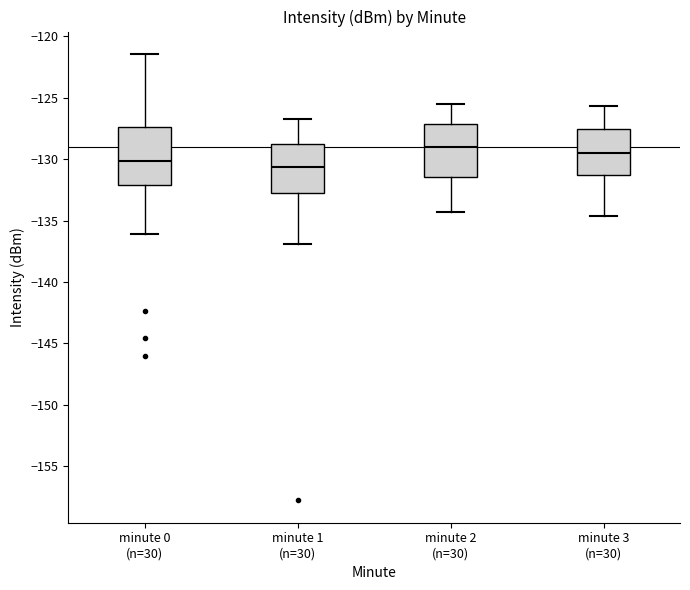

Reading left to right, transcribe this box plot: for each box, give where its median line is, the range the box spans, and where its two whiskers end, as read against the y-axis. The values are not printed on the chart, so give them approximately, as read against the axis.

minute 0 (n=30): median -130.0, box -132.0 to -127.5, whiskers -136.0 to -121.5
minute 1 (n=30): median -130.5, box -132.5 to -129.0, whiskers -137.0 to -126.5
minute 2 (n=30): median -129.0, box -131.5 to -127.0, whiskers -134.5 to -125.5
minute 3 (n=30): median -129.5, box -131.5 to -127.5, whiskers -134.5 to -125.5